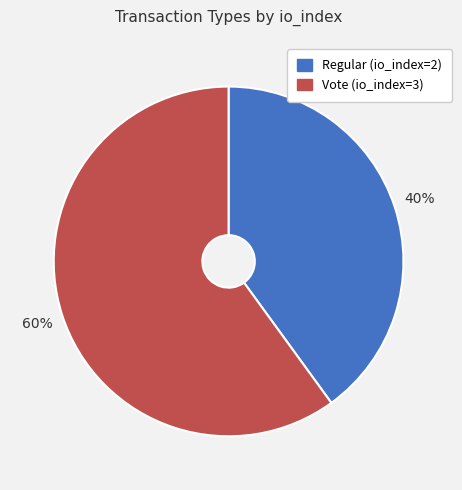

How many segments does this pie chart have?

2